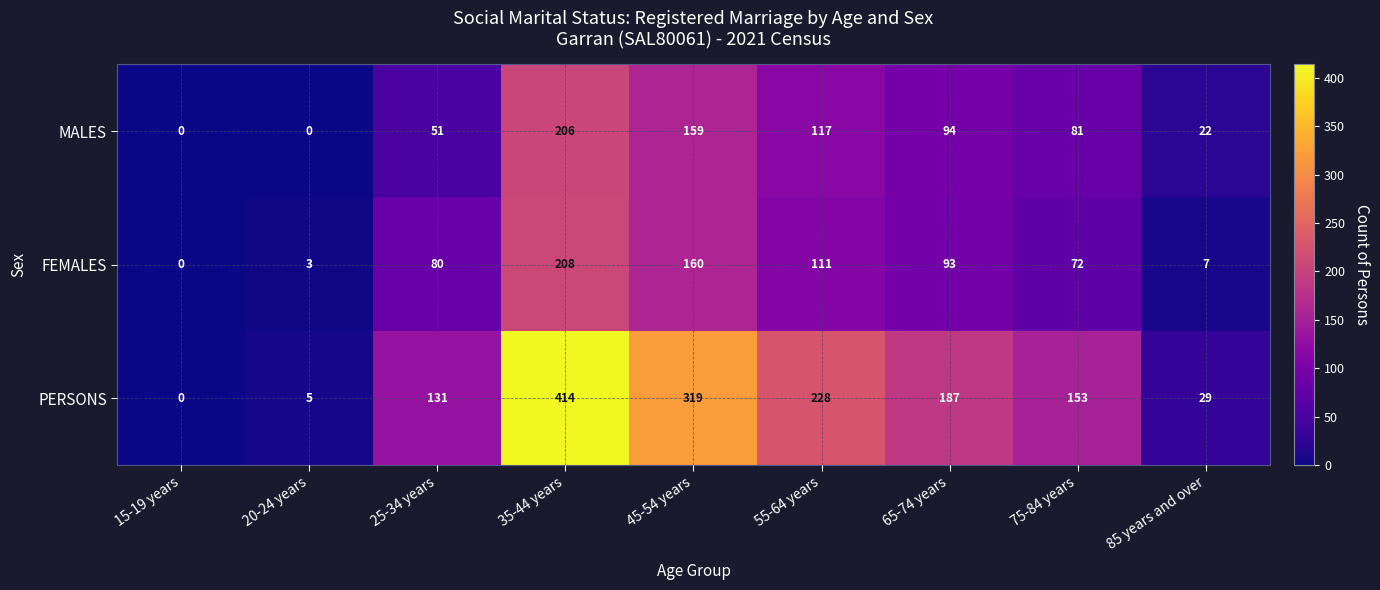

Which series has the widest spread of values?

PERSONS